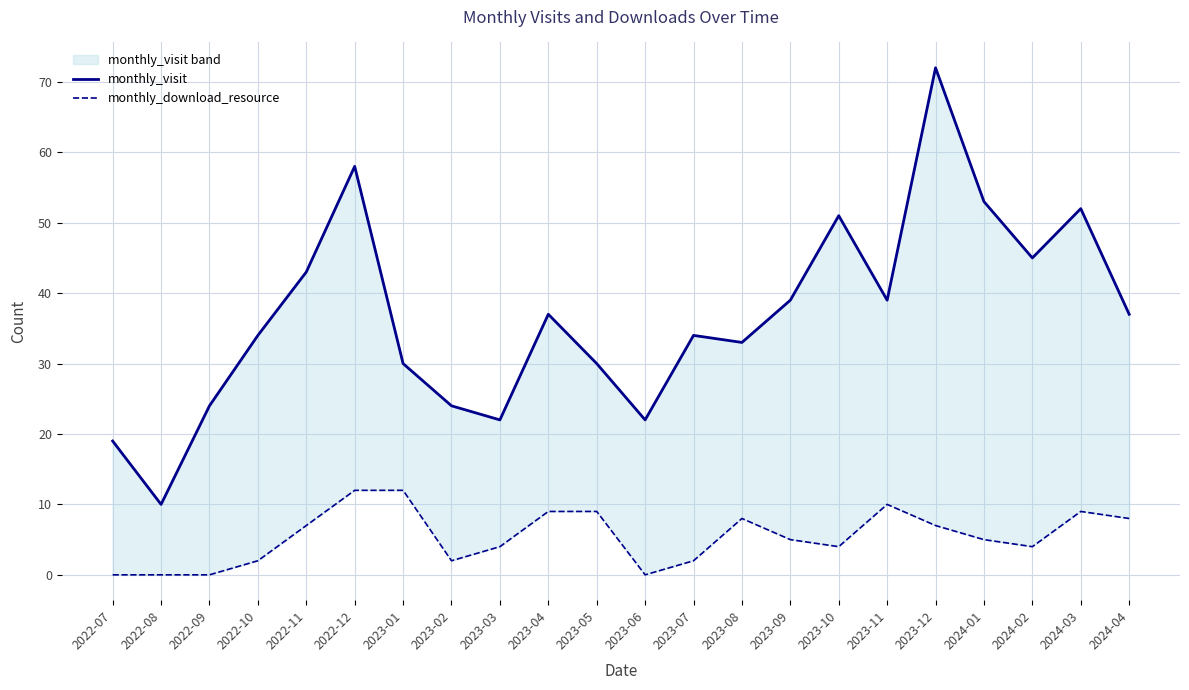

What position from the right is 2022-09?

20